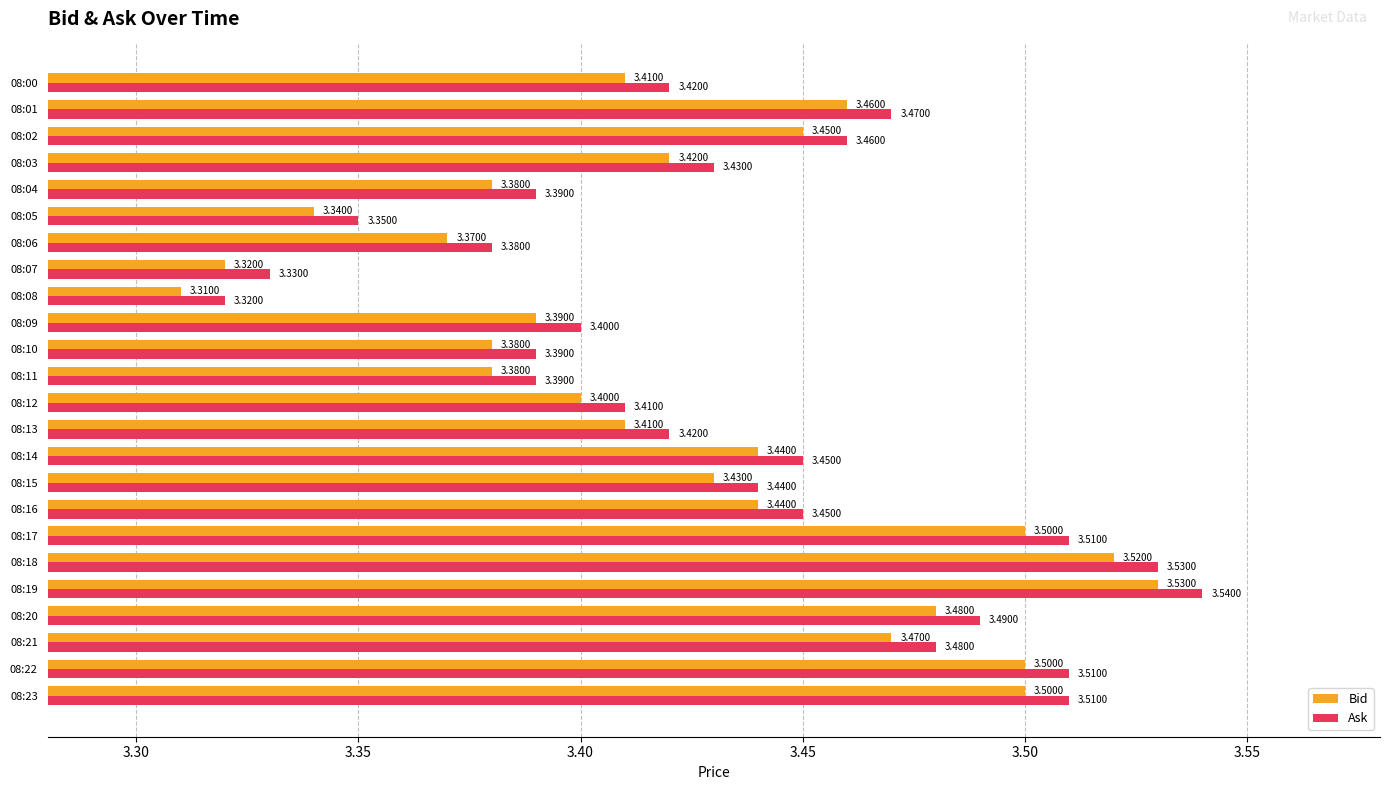

Rank the series by their average value, from lowest to highest.

Bid, Ask